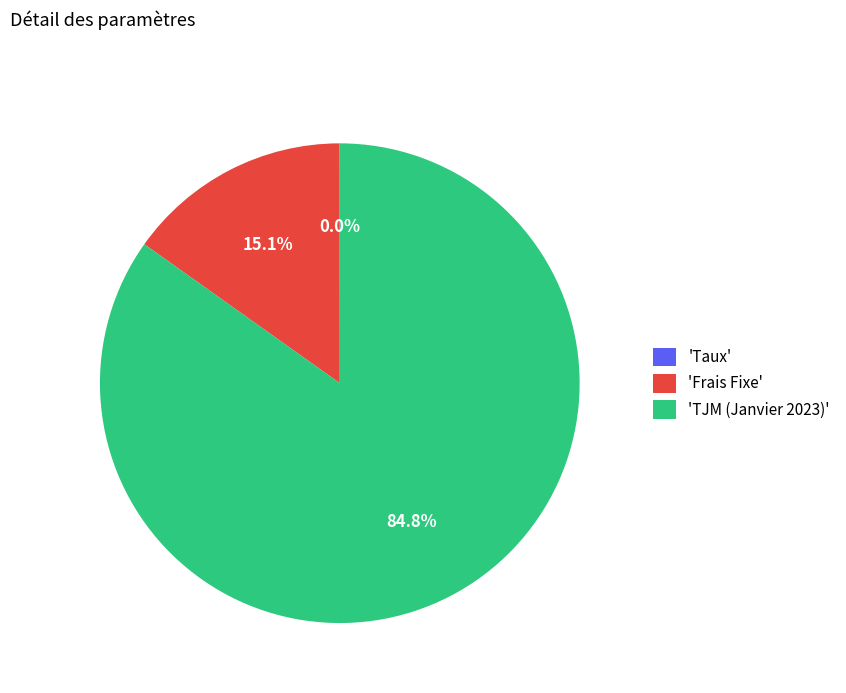

Which category has the biggest portion of the pie?

'TJM (Janvier 2023)'